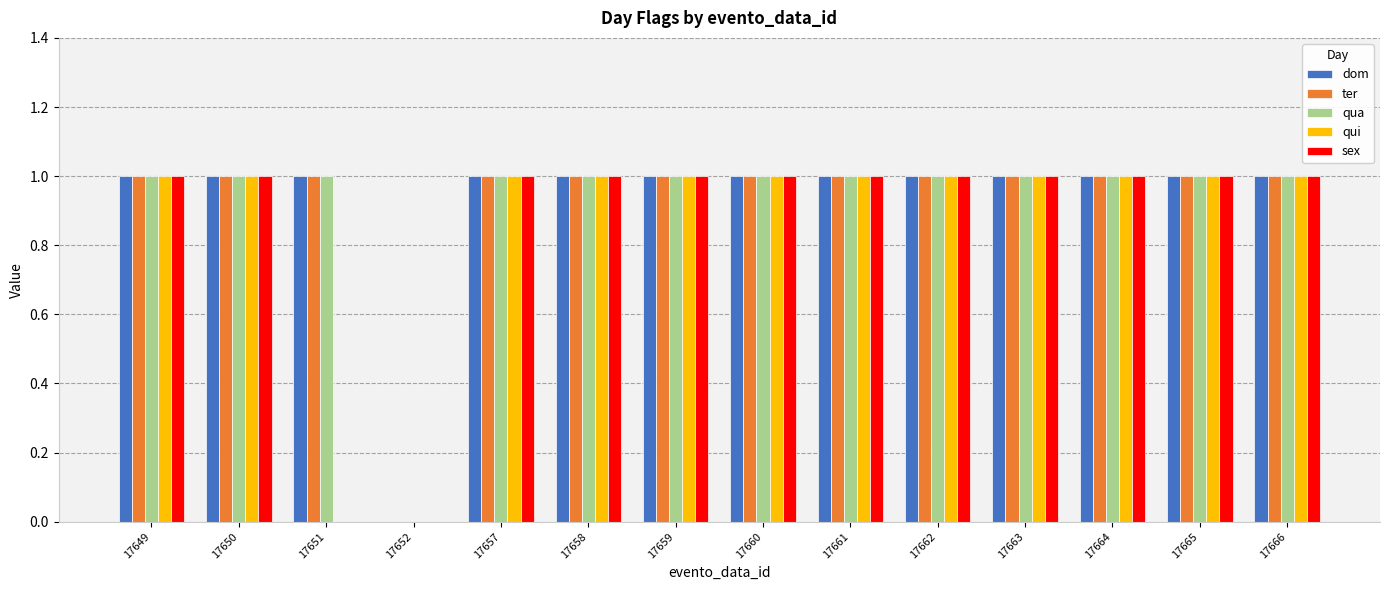

How many values in ter are above zero?

13